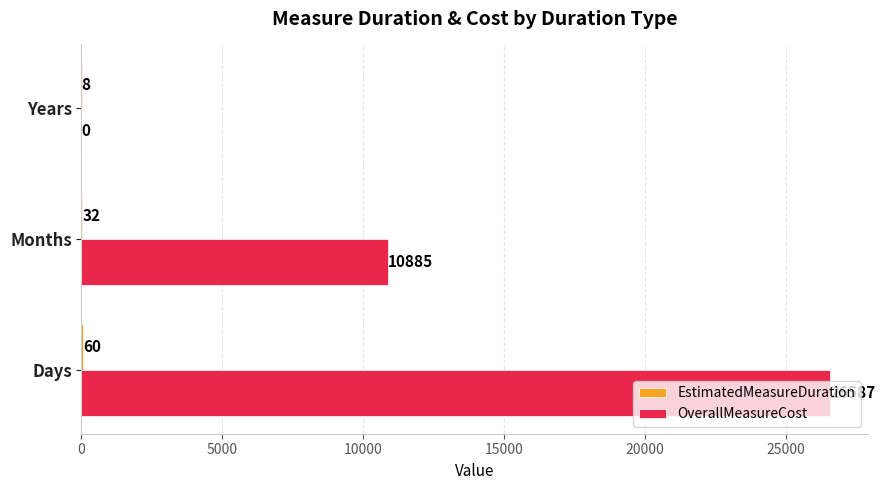

Which category has the highest value in the OverallMeasureCost series?

Days